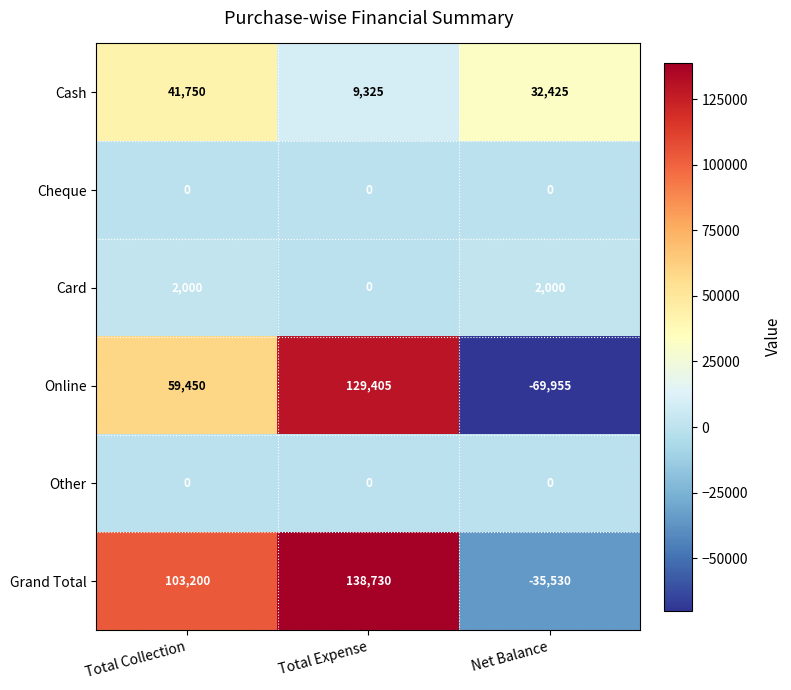

Which category has the lowest value across all series?

Net Balance